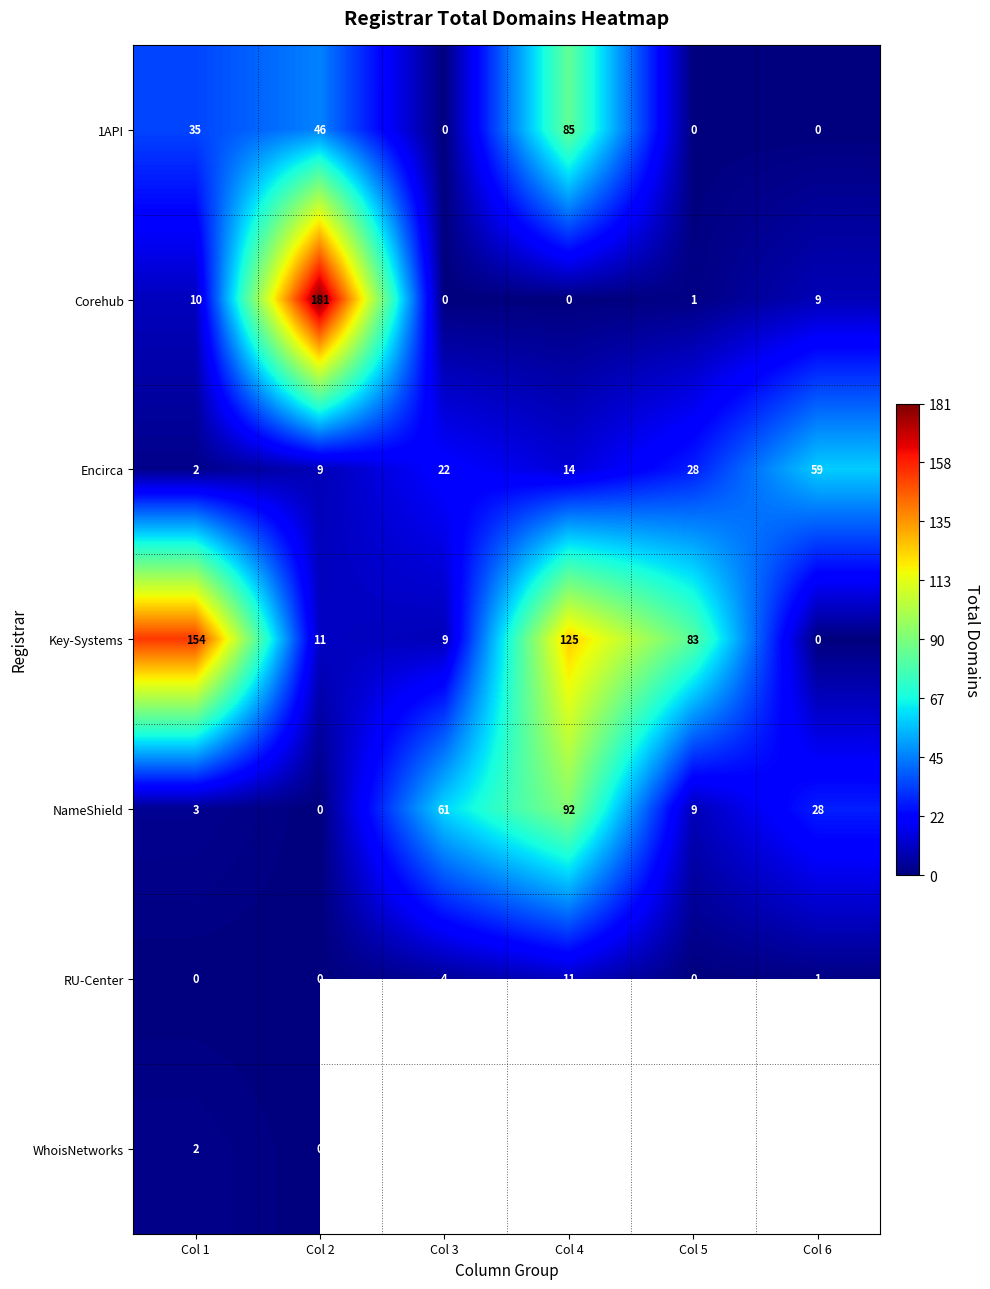

At which category is the sum across all series the highest?

Col 2